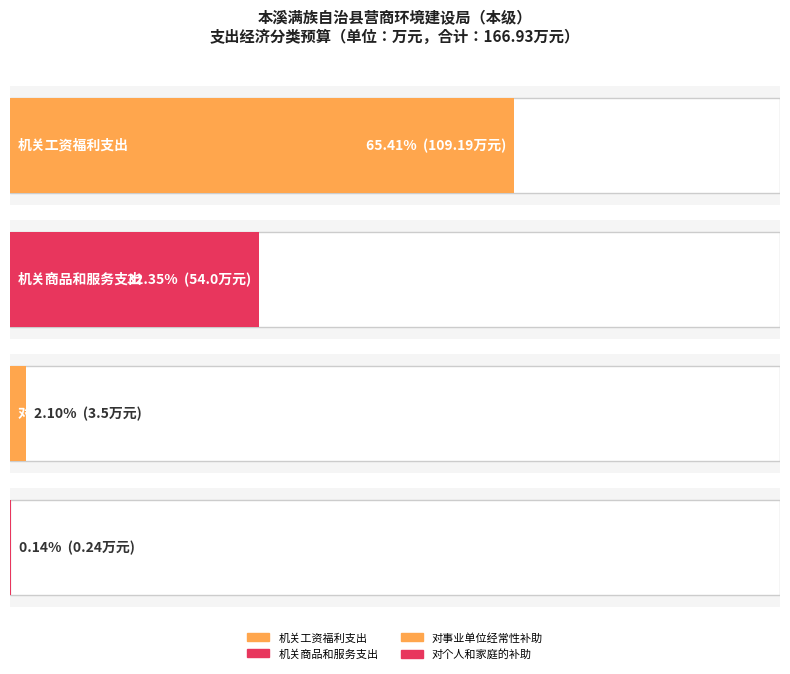

Count the number of categories in the chart.

4